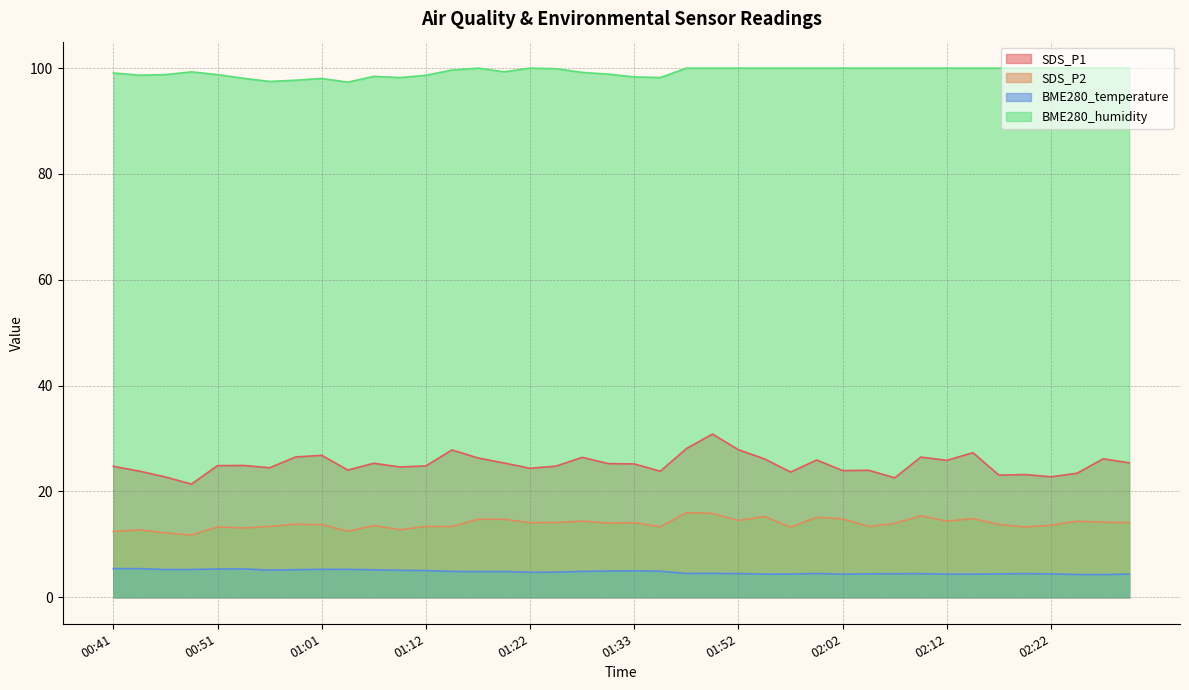

At how many categories does at least one series exceed 83?

40